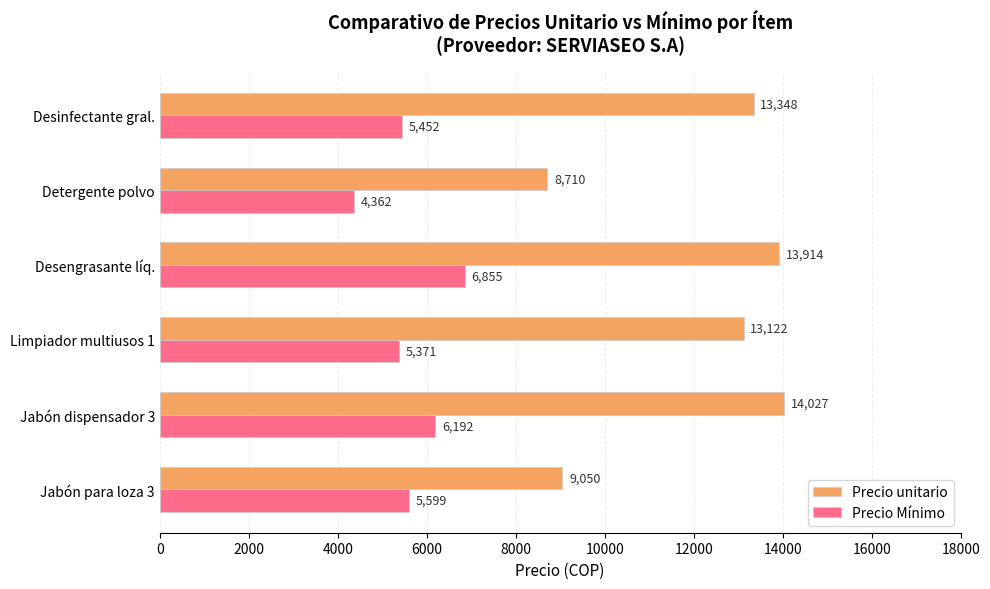

What is the sum of all Precio unitario values?

72171